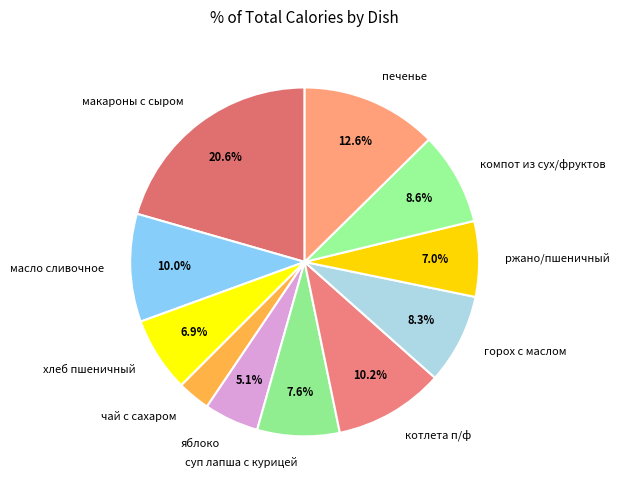

Count the number of slices in the pie.

11